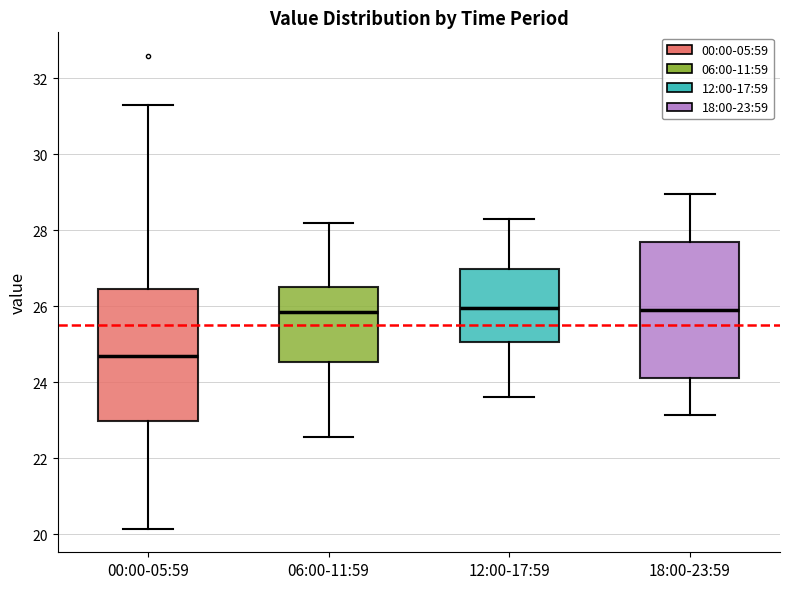

Reading left to right, read every box against the y-axis: the position of its median line, the range the box covers, and the ends of its whiskers. The values are not printed on the chart, so give them approximately, as read against the axis.

00:00-05:59: median 24.8, box 23.0 to 26.4, whiskers 20.2 to 31.4
06:00-11:59: median 25.8, box 24.6 to 26.4, whiskers 22.6 to 28.2
12:00-17:59: median 26.0, box 25.0 to 27.0, whiskers 23.6 to 28.4
18:00-23:59: median 26.0, box 24.2 to 27.8, whiskers 23.2 to 29.0